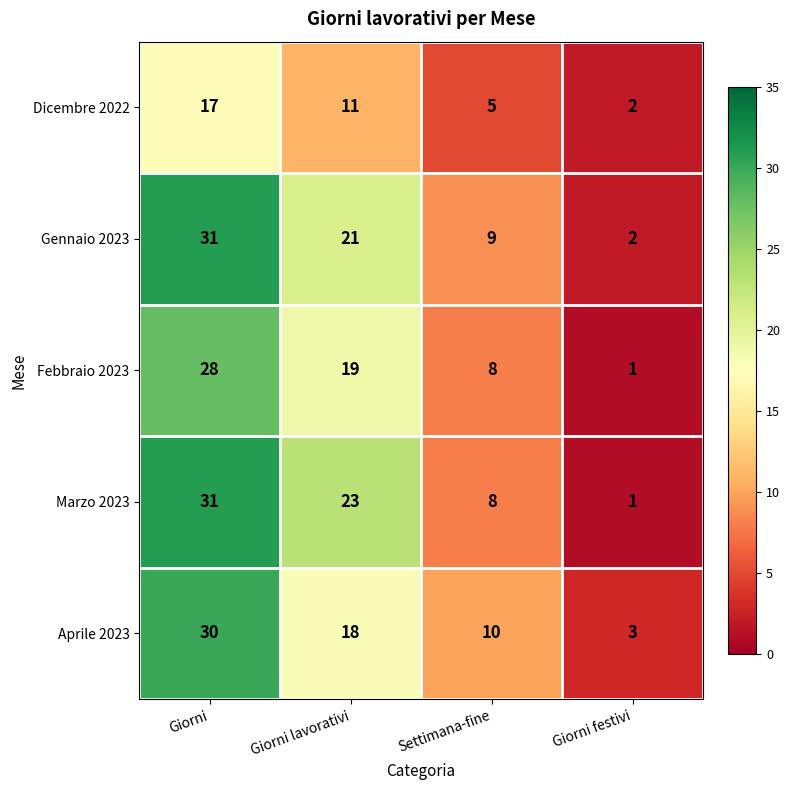

At which category is the sum across all series the highest?

Giorni